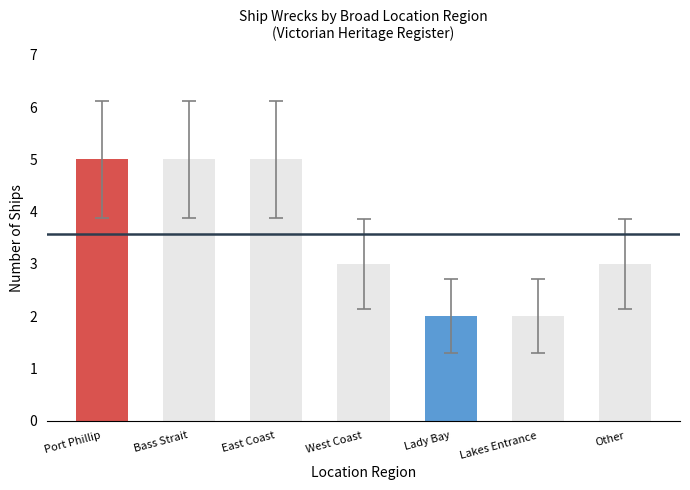

What is the greatest value displayed?

5